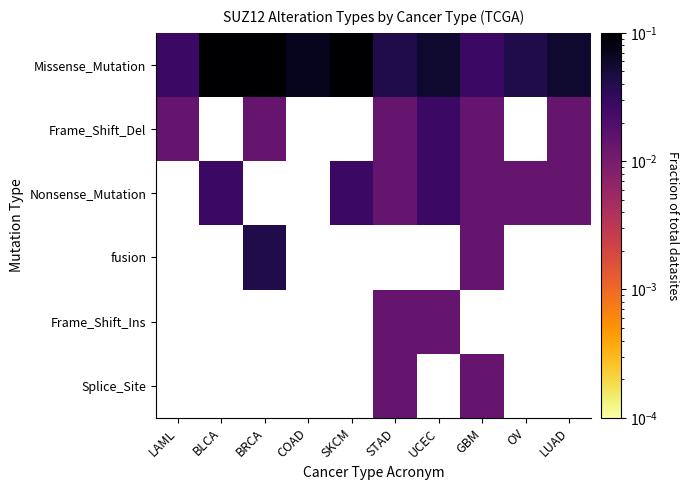

At how many categories does at least one series exceed 0?

10